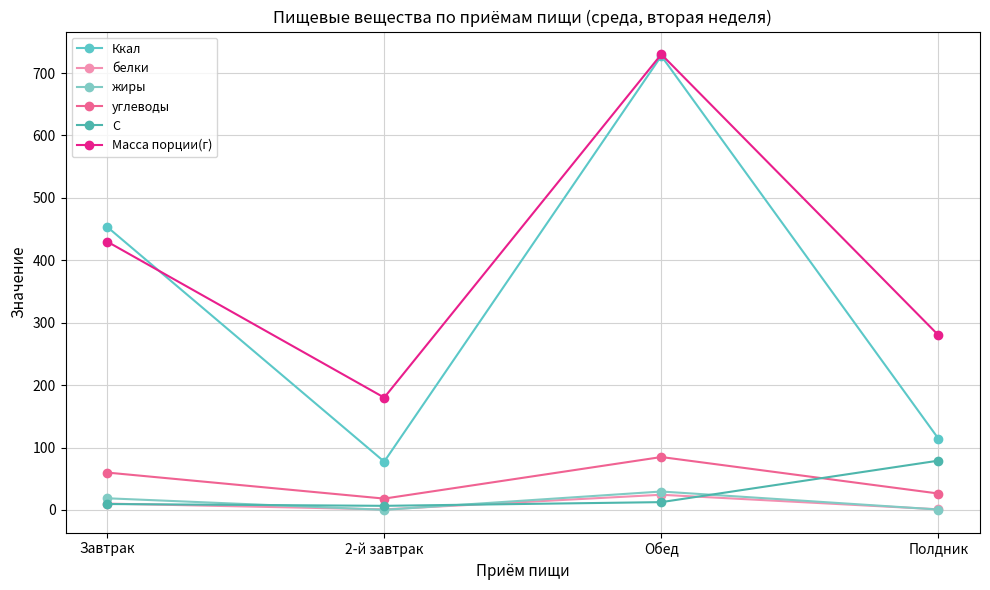

What position from the right is Обед?

2